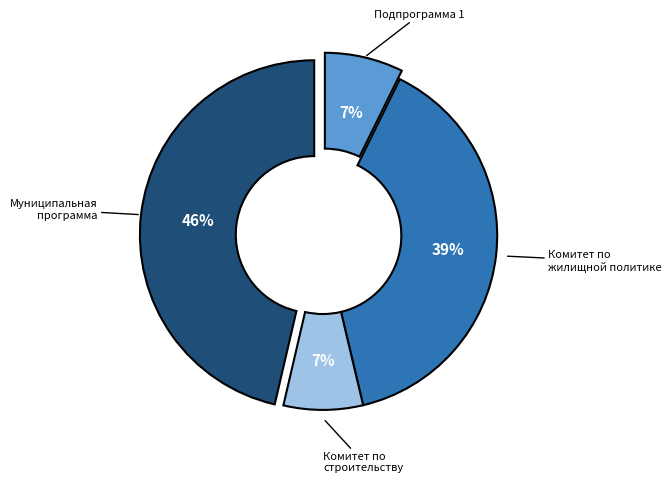

Does any single category account for the majority?

No